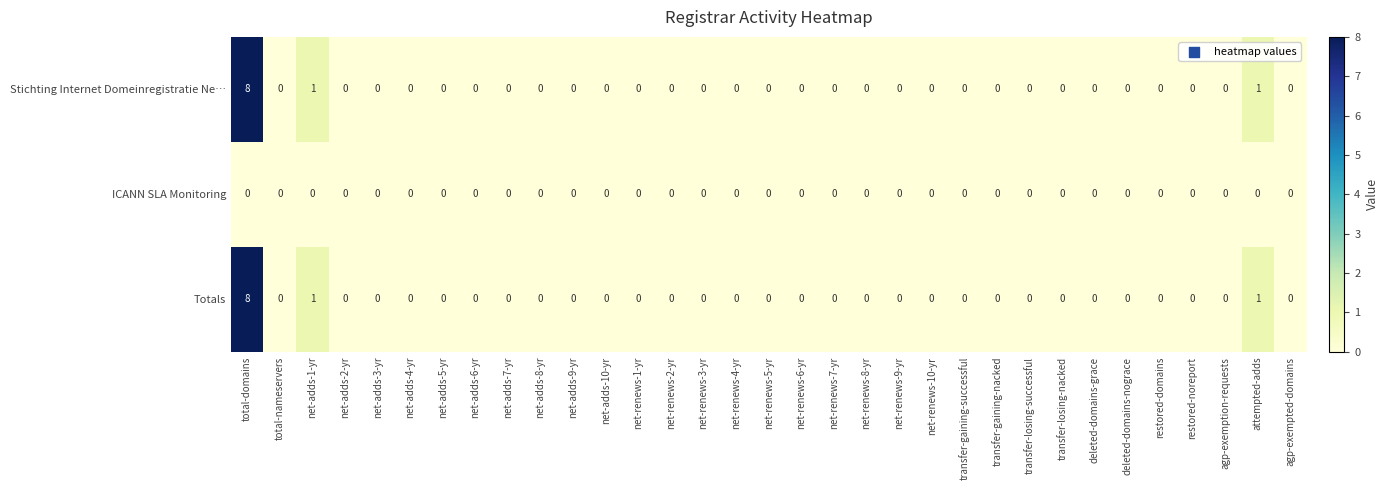

How many Totals values are between 0 and 1?

32